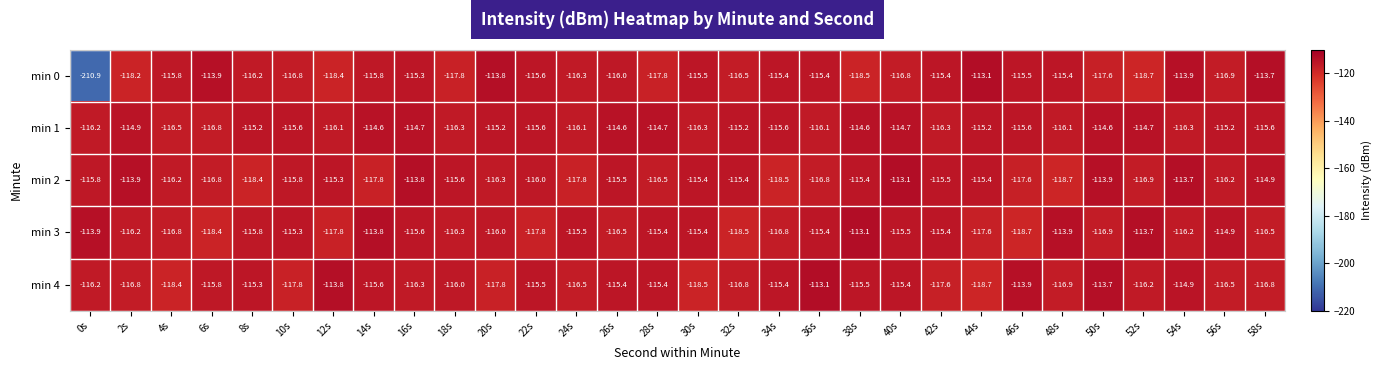

What is the maximum value for min 3?

-113.1